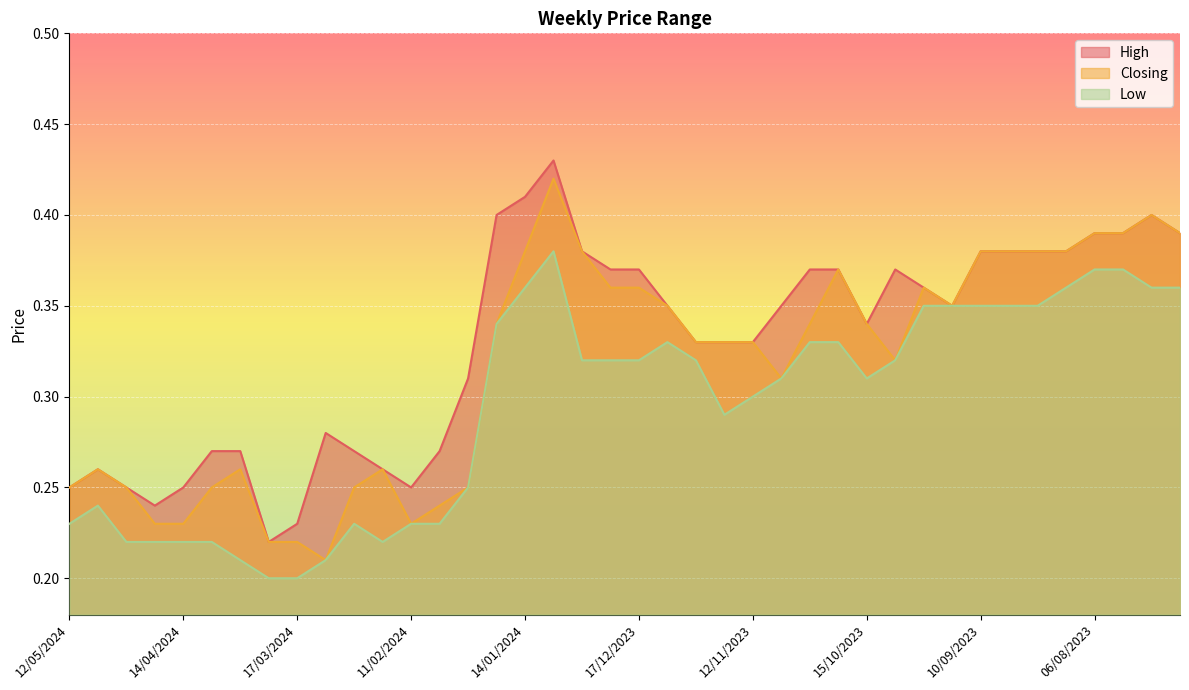

What is the minimum value for Low?

0.2